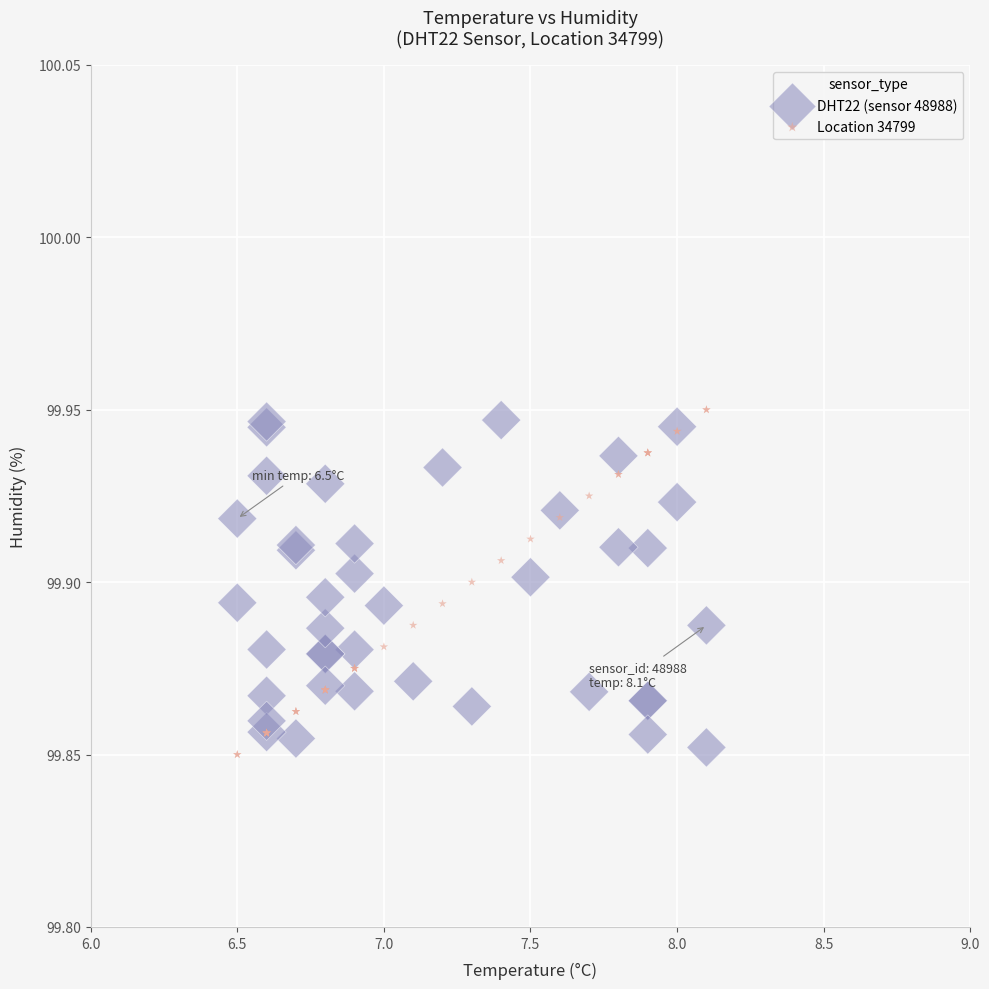

Which series reaches the minimum Y coordinate?

Location 34799